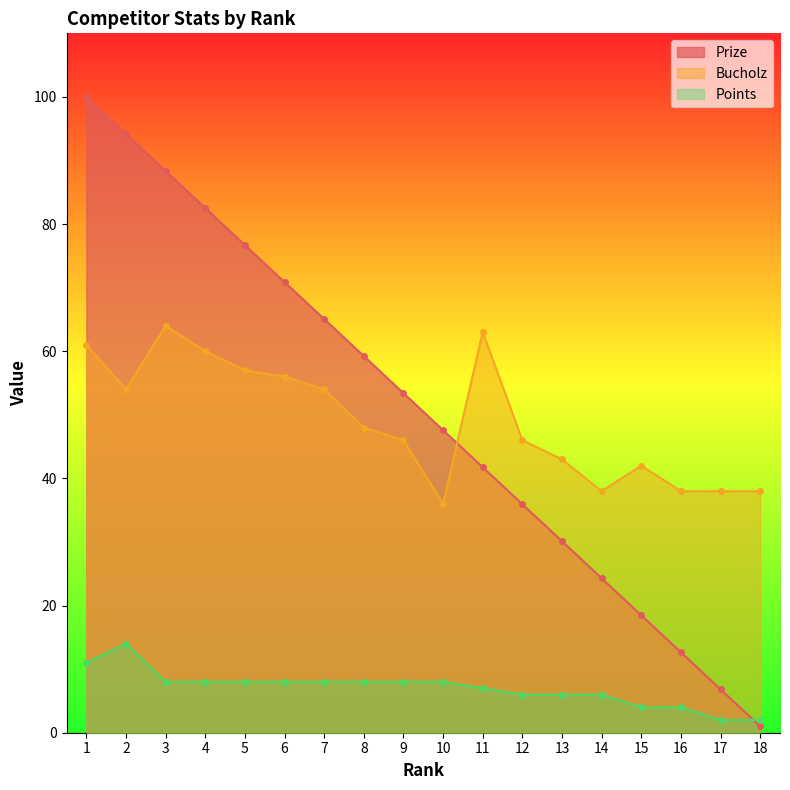

What are all the series names shown in the legend?

Prize, Bucholz, Points